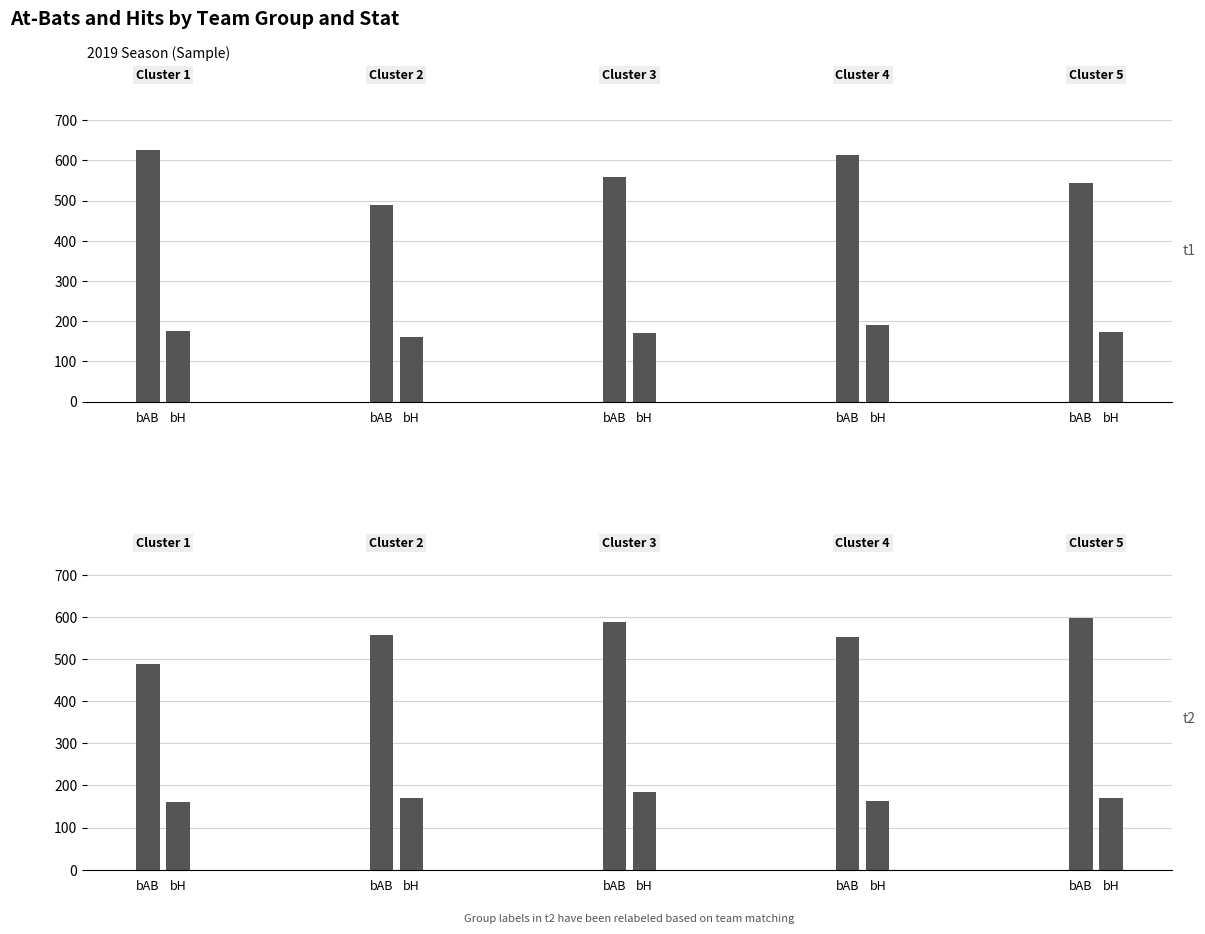

List the series in order of their overall mean, highest first.

bAB, bH